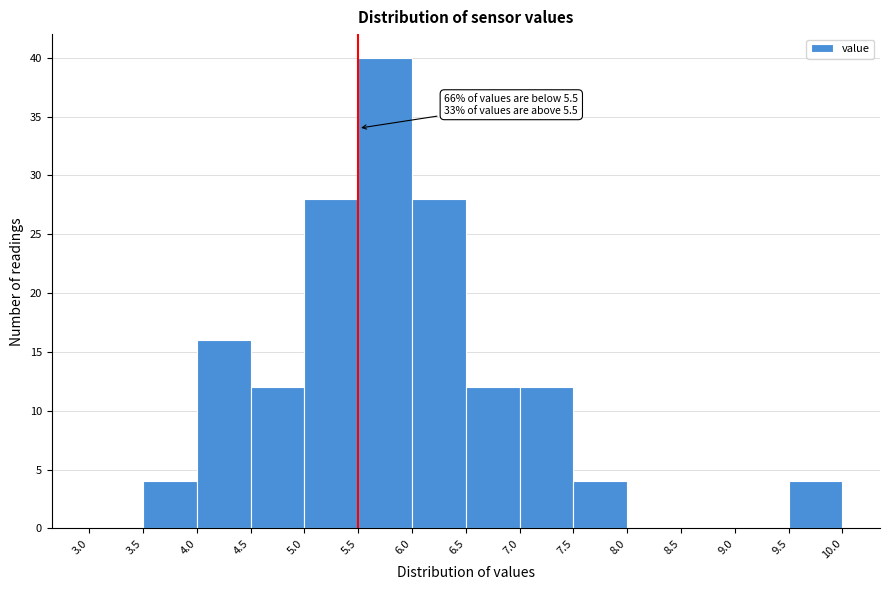

Over which range of the x-axis is the bar tallest?

5.5 to 6.0